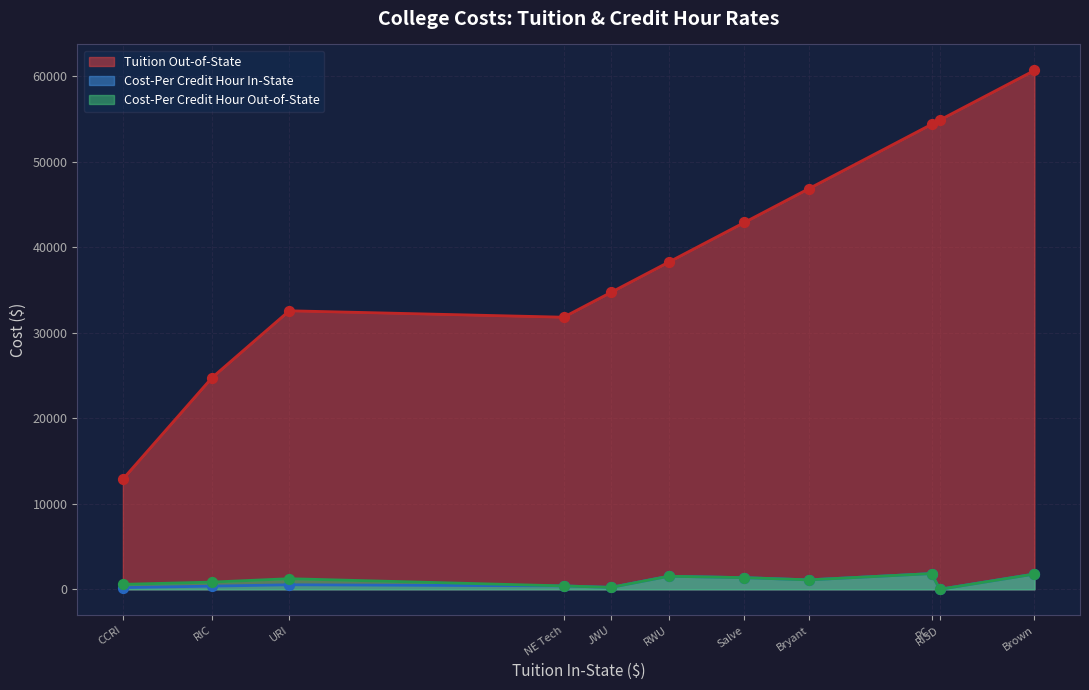

What are all the series names shown in the legend?

Tuition Out-of-State, Cost-Per Credit Hour In-State, Cost-Per Credit Hour Out-of-State